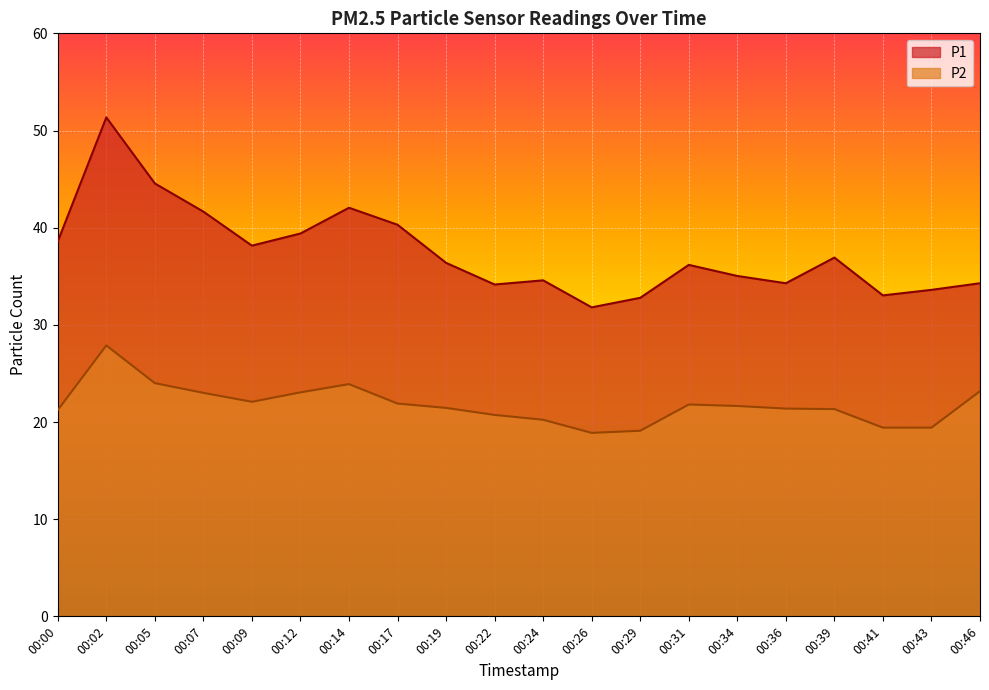

Which category has the highest value in the P2 series?

00:02